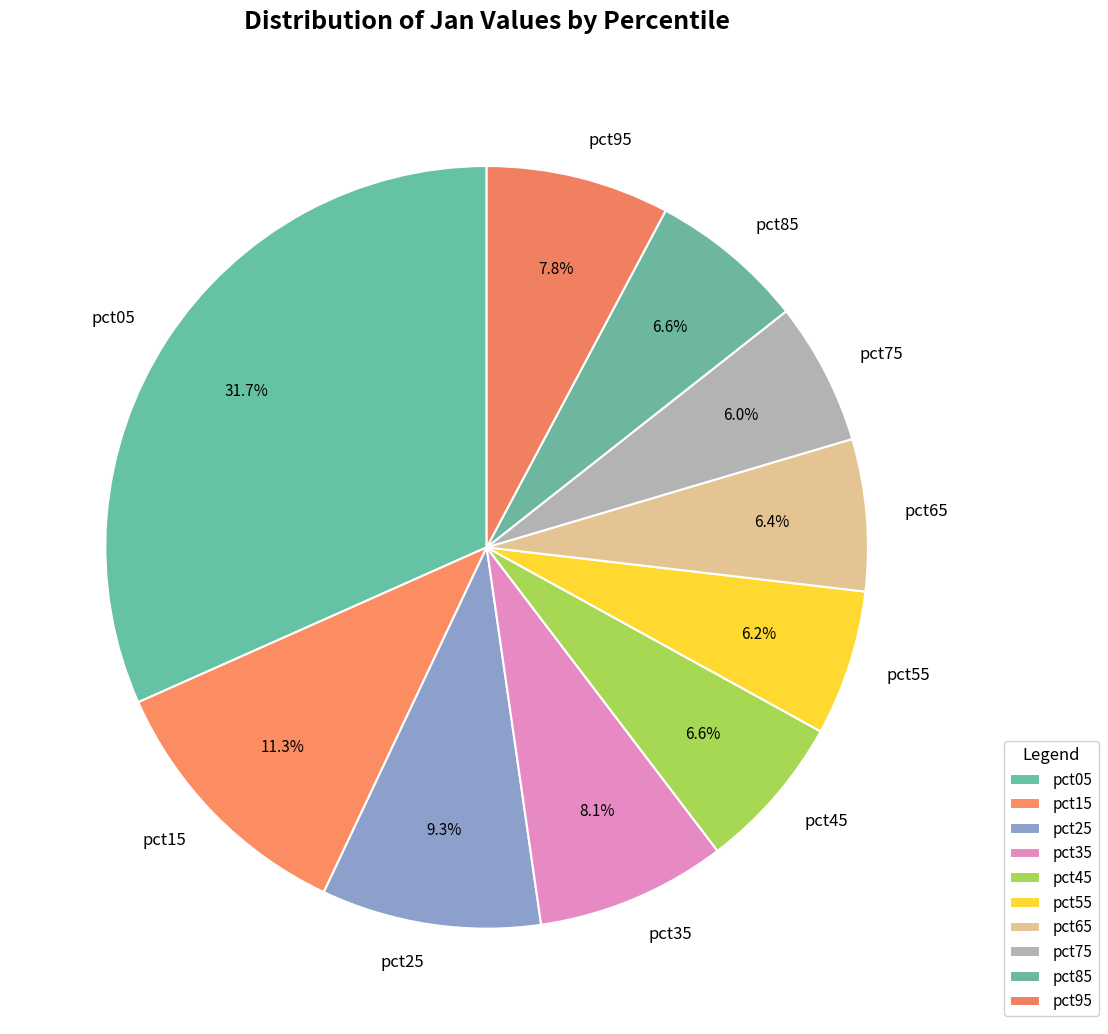

To the nearest percent, what is the difference between the largest and smallest slice percentages?

26%